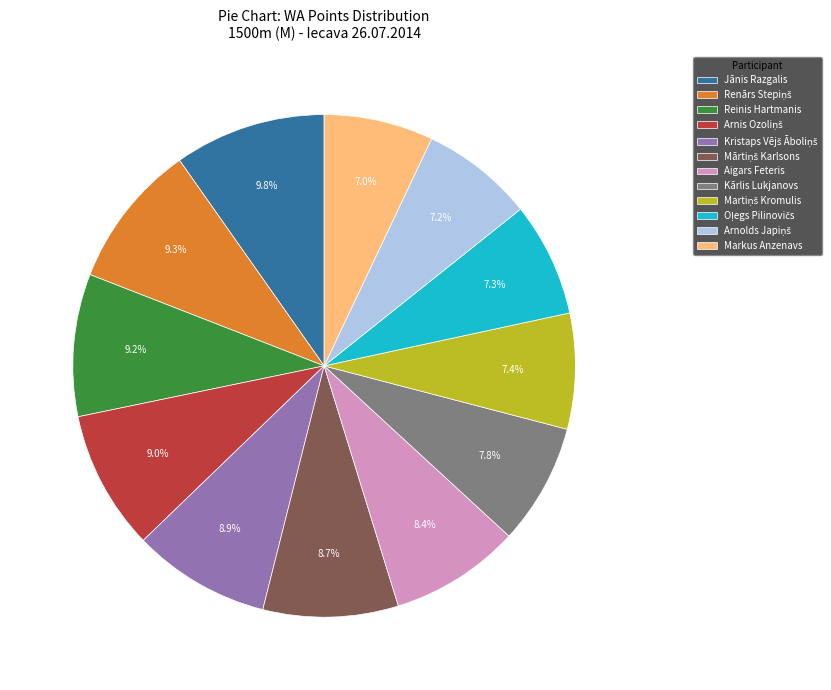

To the nearest percent, what is the difference between the largest and smallest slice percentages?

3%